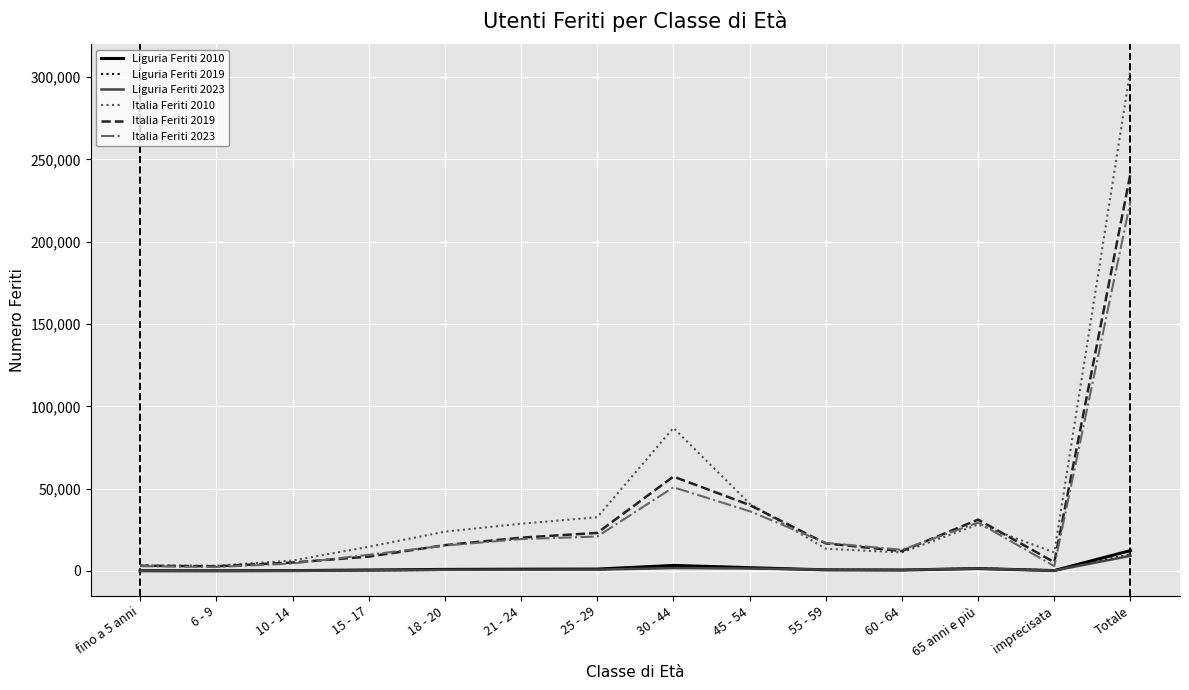

Where is Italia Feriti 2019 nearest to the value 122102?

30 - 44